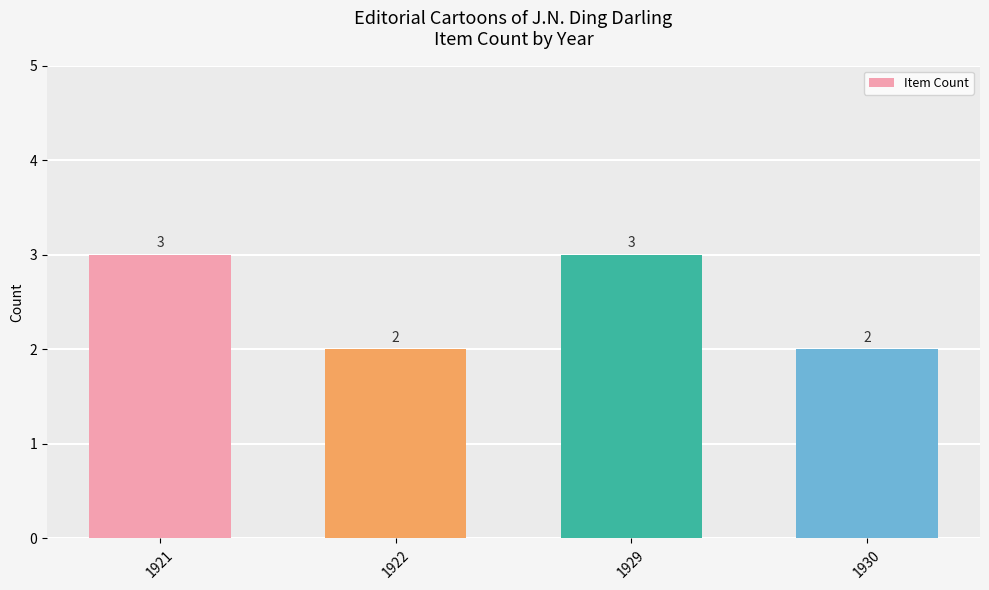

What is the smallest value displayed?

2